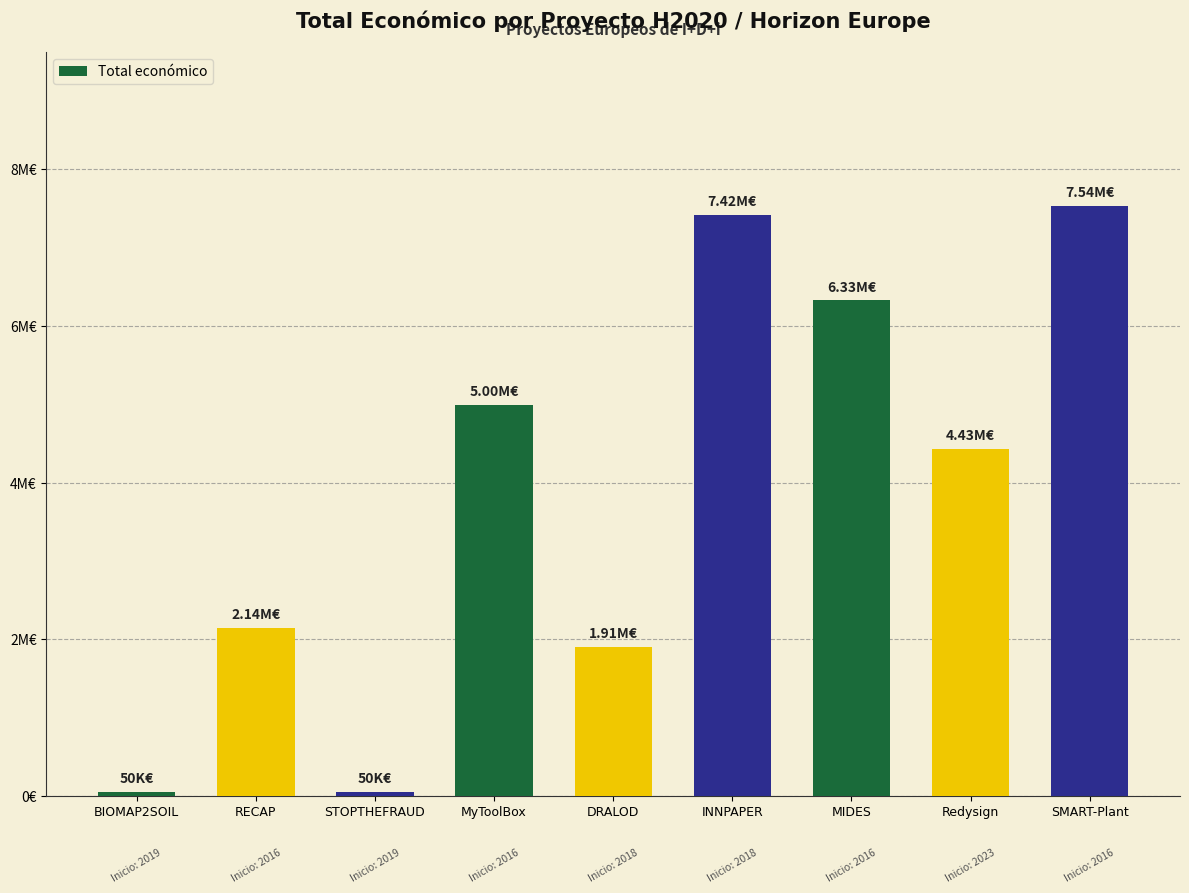

The value at DRALOD is 2503379. True or false?

False